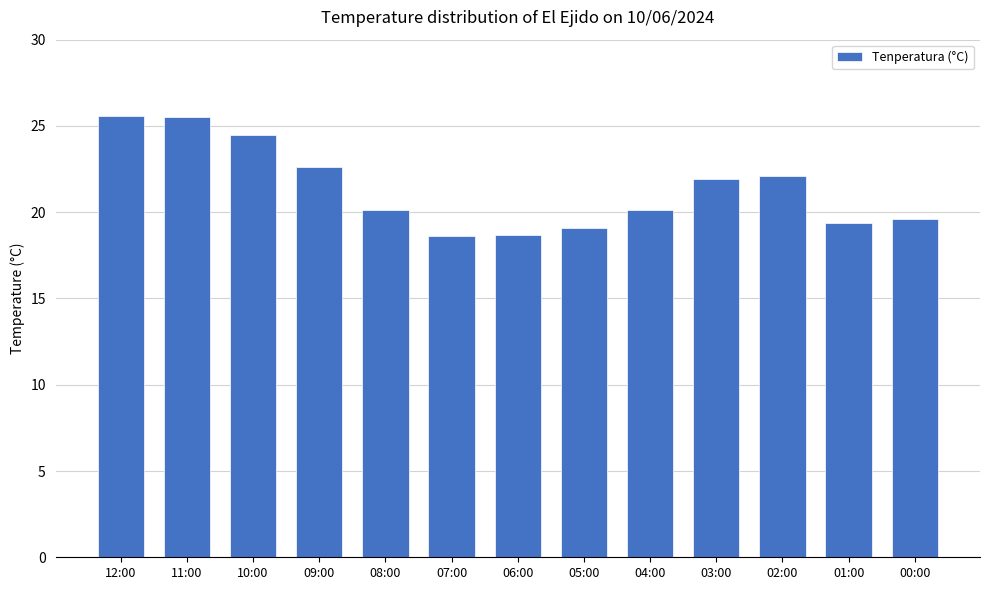

What is the sum of all values?

277.8